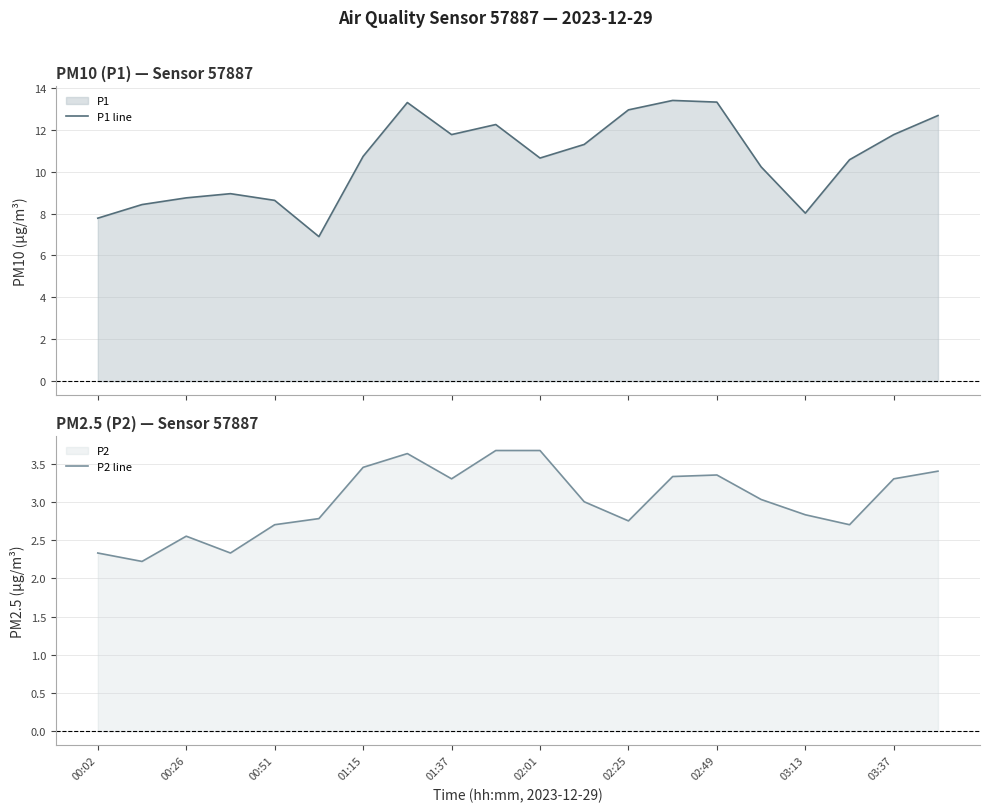

Which category has the highest value across all series?

13